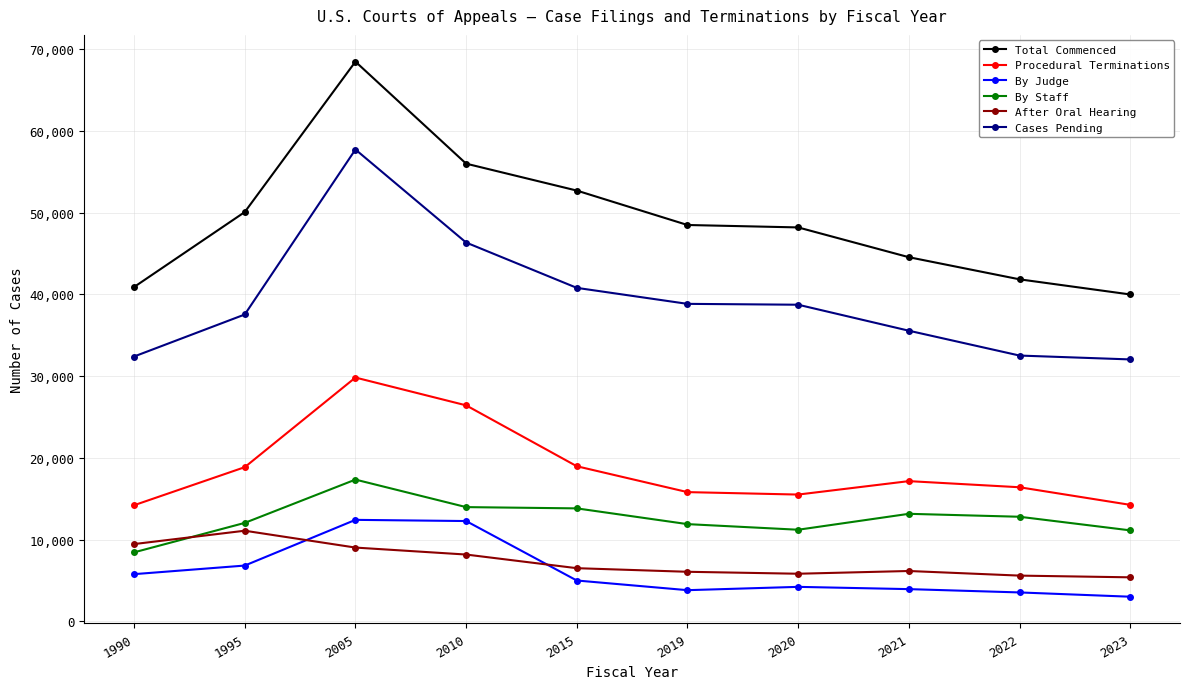

True or false: Total Commenced has more than 2 interior local peaks.

False